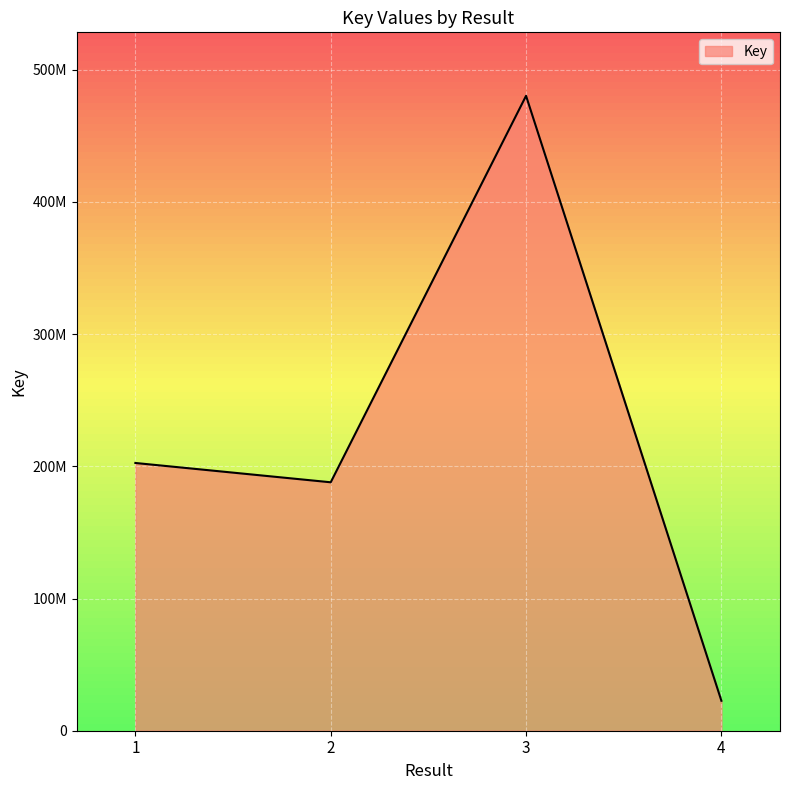

What is the value of the 3rd point from the left?

480298102